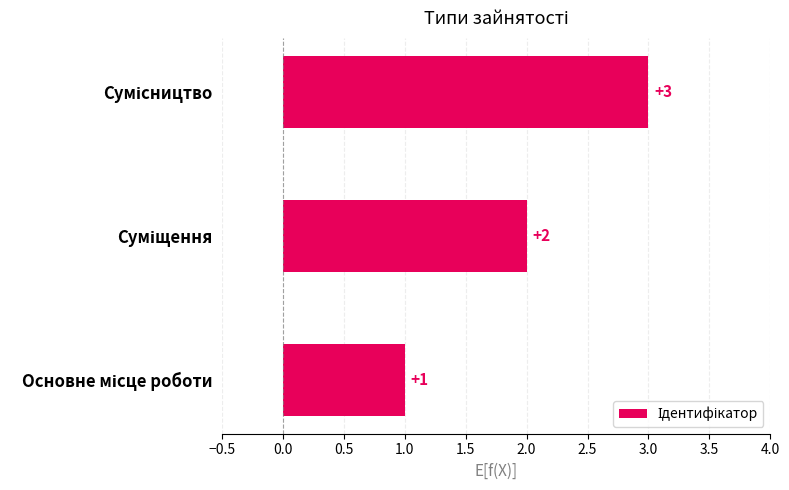

What is the greatest value displayed?

3